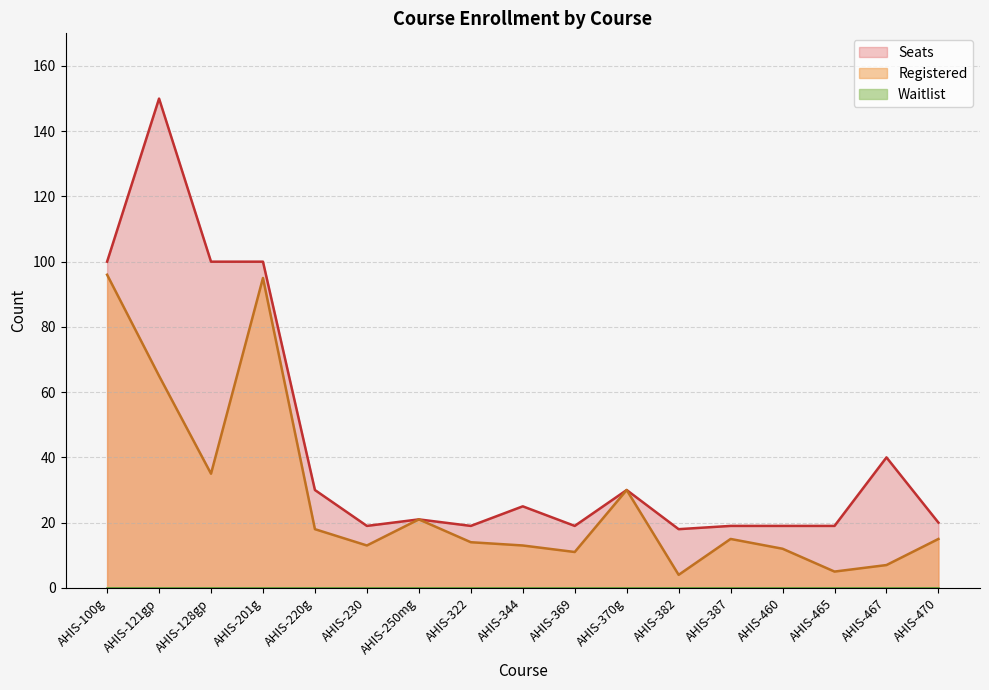

What is the difference between the Seats values at AHIS-220g and AHIS-230?

11